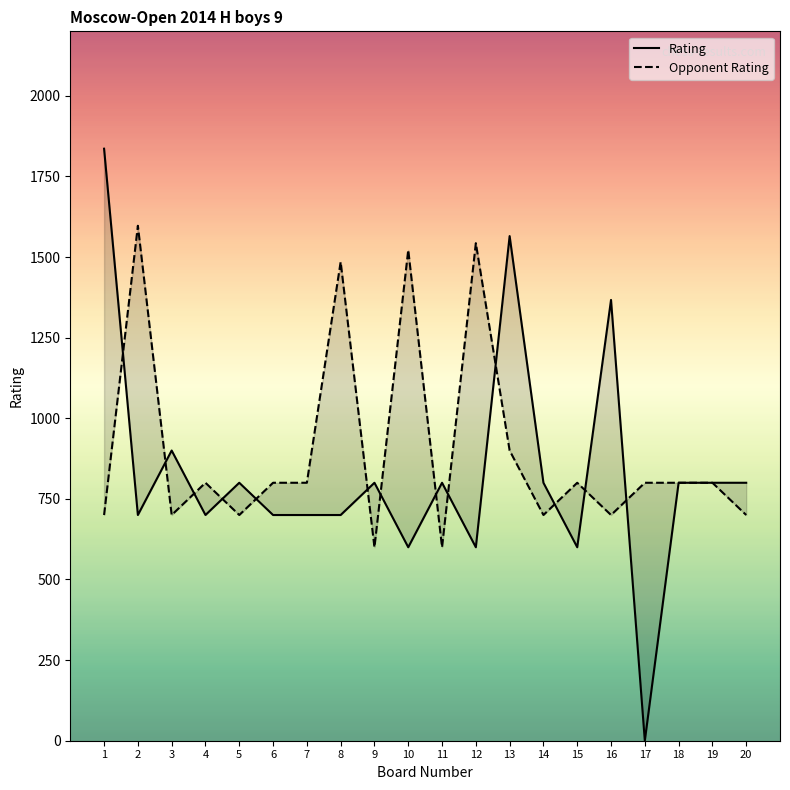

Reading left to right, transcribe all the data shown in this chart.

Rating: 1=1836	2=700	3=900	4=700	5=800	6=700	7=700	8=700	9=800	10=600	11=800	12=600	13=1565	14=800	15=600	16=1367	17=0	18=800	19=800	20=800
Opponent Rating: 1=700	2=1597	3=700	4=800	5=700	6=800	7=800	8=1485	9=600	10=1522	11=600	12=1543	13=900	14=700	15=800	16=700	17=800	18=800	19=800	20=700